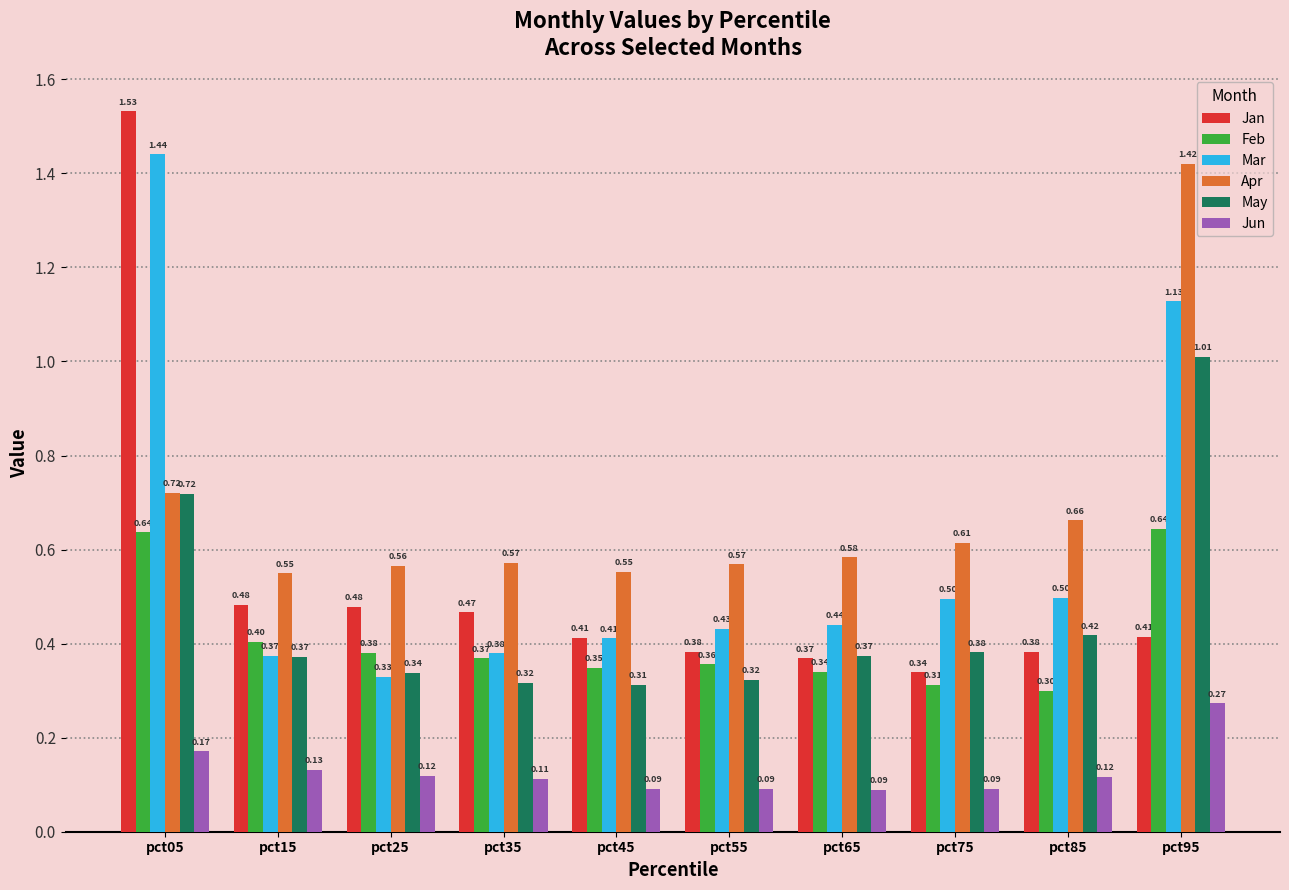

At which category is the sum across all series the highest?

pct05